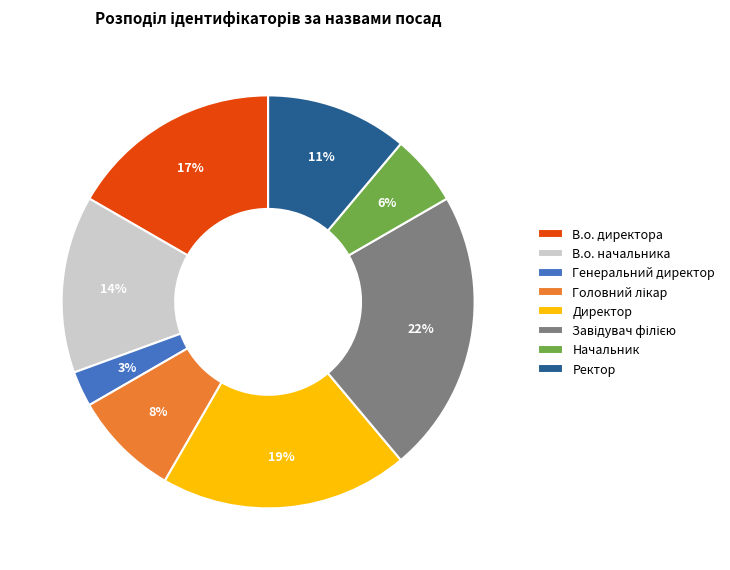

Does any single category account for the majority?

No